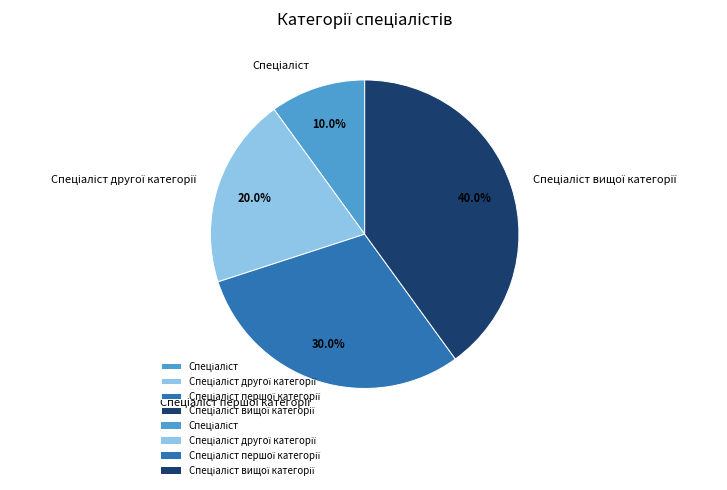

Is there any slice that represents more than half of the pie?

No